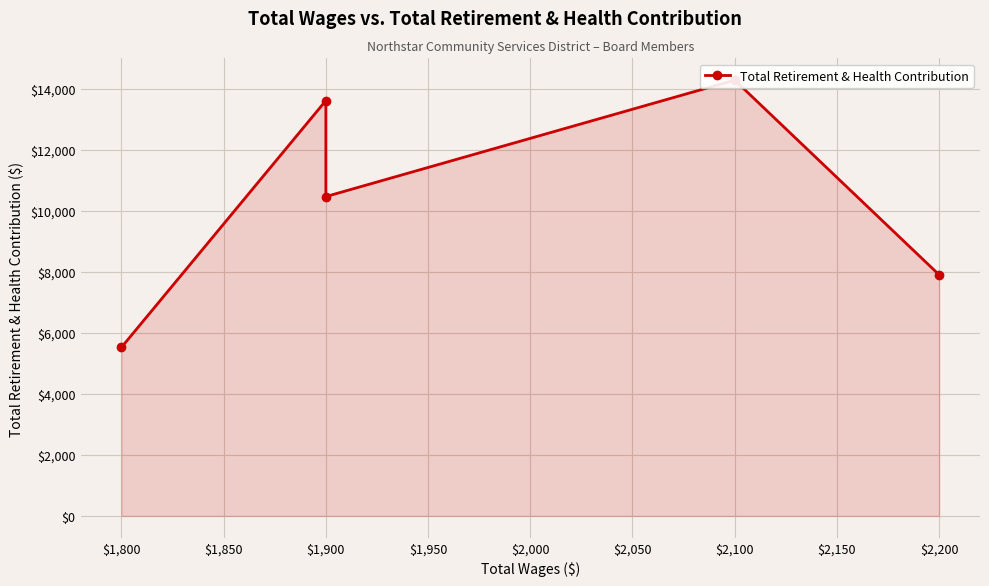

What is the difference between the second highest and minimum values?

8089